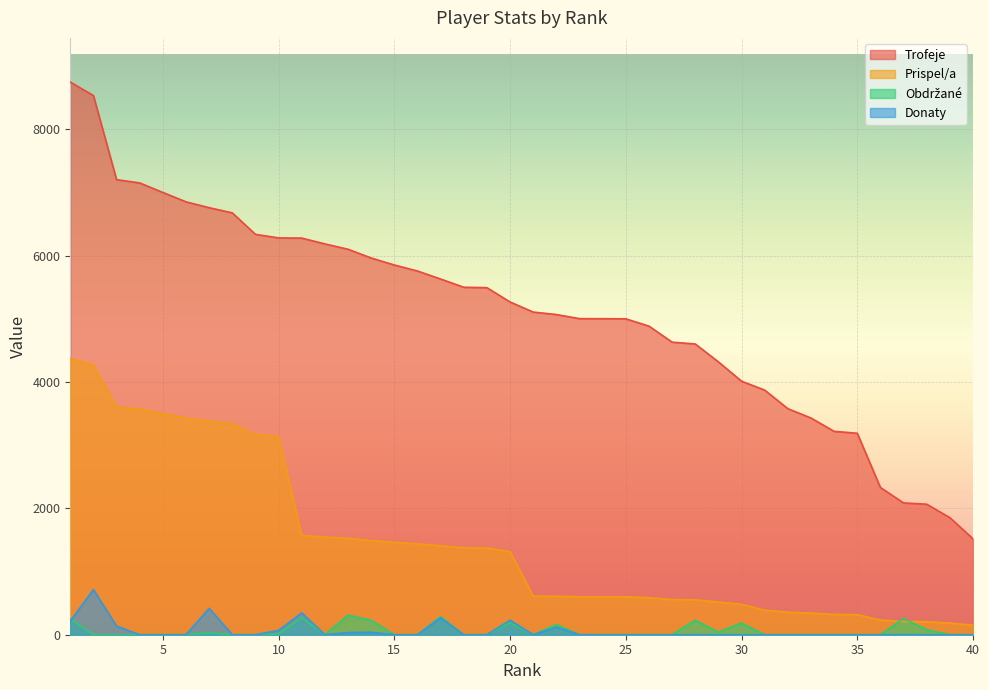

Reading left to right, transcribe all the data shown in this chart.

Trofeje: 1=8747	2=8534	3=7203	4=7151	5=7000	6=6852	7=6759	8=6677	9=6337	10=6281	11=6278	12=6186	13=6101	14=5963	15=5852	16=5757	17=5630	18=5500	19=5493	20=5267	21=5107	22=5068	23=5003	24=5002	25=5000	26=4885	27=4631	28=4602	29=4319	30=4013	31=3872	32=3578	33=3430	34=3219	35=3189	36=2330	37=2086	38=2066	39=1853	40=1518
Prispel/a: 1=4373	2=4267	3=3601	4=3575	5=3500	6=3426	7=3379	8=3338	9=3168	10=3140	11=1569	12=1546	13=1525	14=1490	15=1463	16=1439	17=1407	18=1375	19=1373	20=1316	21=612	22=608	23=600	24=600	25=600	26=586	27=555	28=552	29=518	30=481	31=387	32=357	33=343	34=321	35=318	36=233	37=208	38=206	39=185	40=151
Obdržané: 1=250	2=0	3=0	4=0	5=0	6=0	7=30	8=0	9=0	10=10	11=270	12=0	13=310	14=229	15=0	16=0	17=286	18=0	19=0	20=190	21=0	22=160	23=0	24=0	25=0	26=0	27=0	28=230	29=40	30=184	31=0	32=0	33=0	34=0	35=0	36=0	37=256	38=80	39=0	40=0
Donaty: 1=216	2=714	3=136	4=0	5=0	6=0	7=417	8=0	9=0	10=68	11=346	12=0	13=34	14=40	15=0	16=0	17=268	18=0	19=0	20=230	21=0	22=120	23=0	24=0	25=0	26=0	27=0	28=0	29=0	30=0	31=0	32=0	33=0	34=0	35=0	36=0	37=2	38=0	39=0	40=0